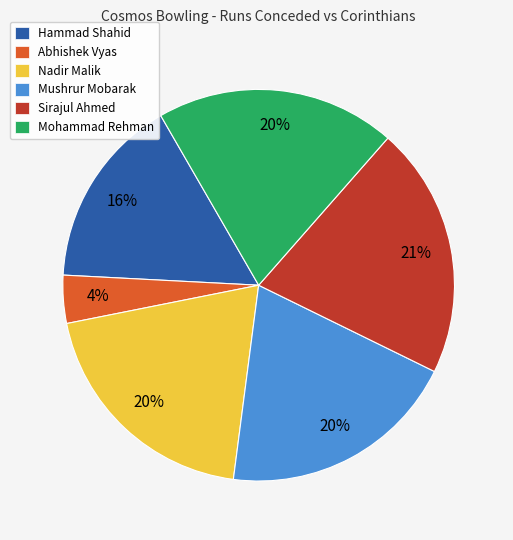

Is there a majority slice in this chart?

No